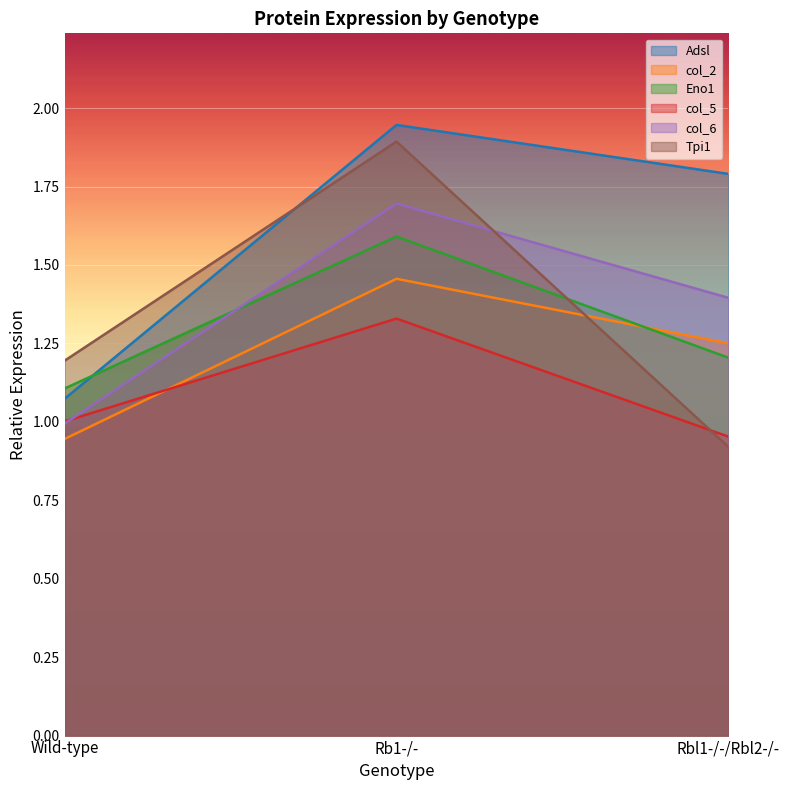

What is the difference between the maximum and minimum values in the Eno1 series?

0.5